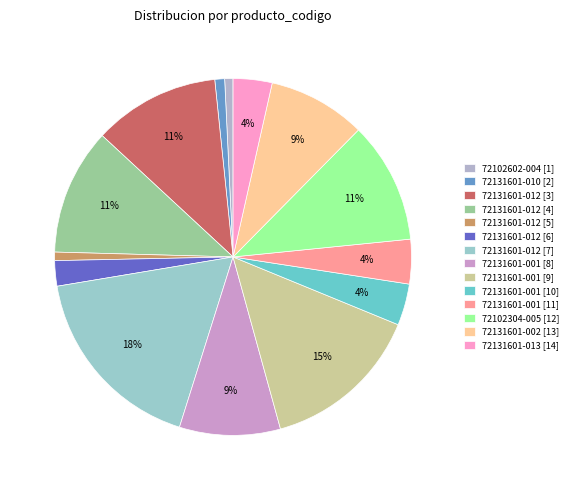

To the nearest percent, what is the combined percentage of 72131601-012 [6] and 72102602-004 [1]?

3%